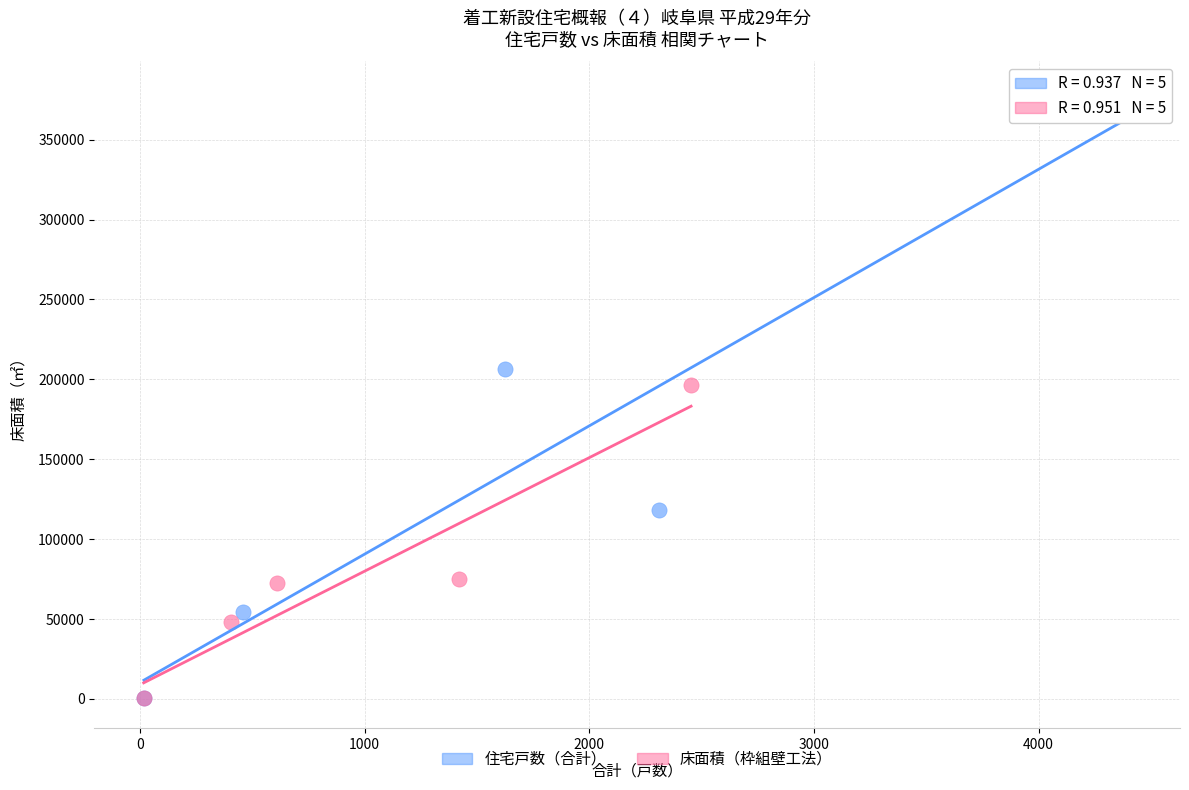

Which series contains the highest Y value?

住宅戸数（合計）